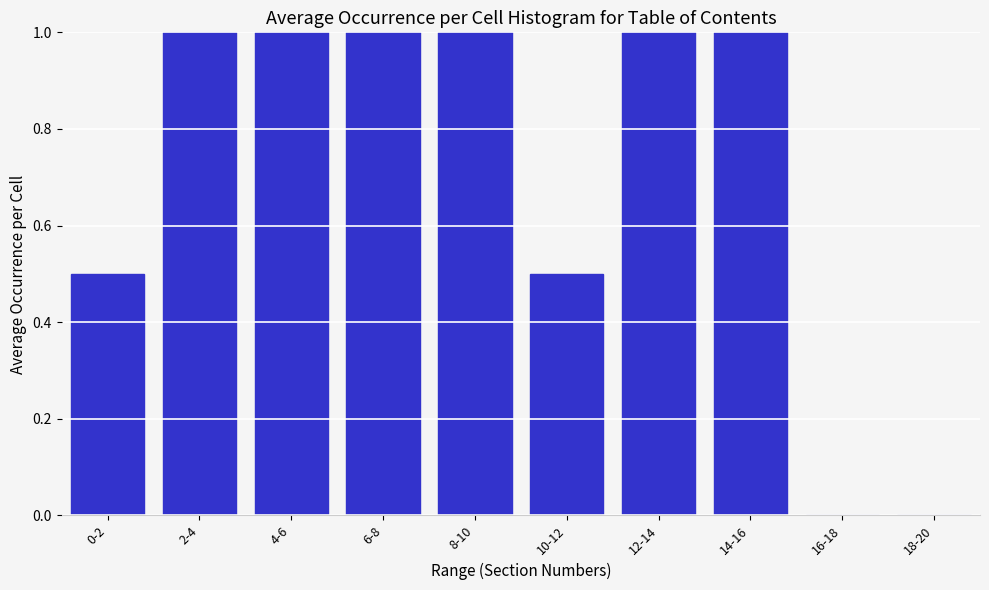

Reading left to right, transcribe all the data shown in this chart.

0-2=0.5	2-4=1.0	4-6=1.0	6-8=1.0	8-10=1.0	10-12=0.5	12-14=1.0	14-16=1.0	16-18=0.0	18-20=0.0